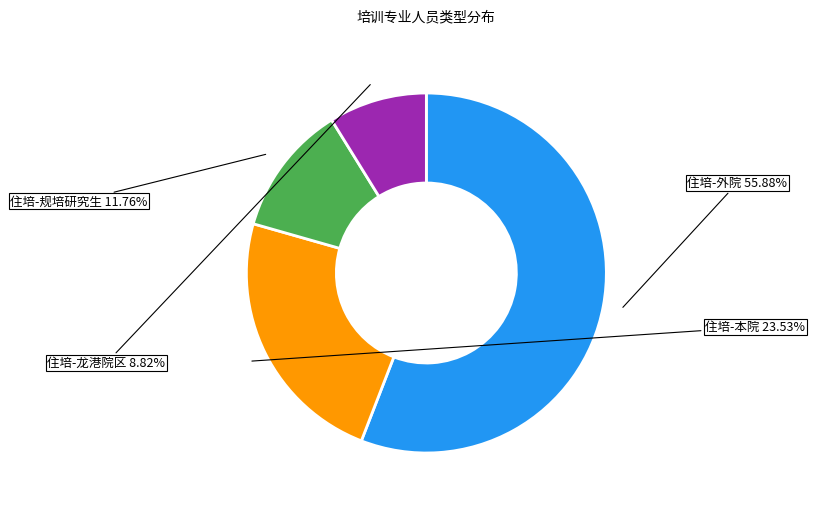

Count the number of slices in the pie.

4